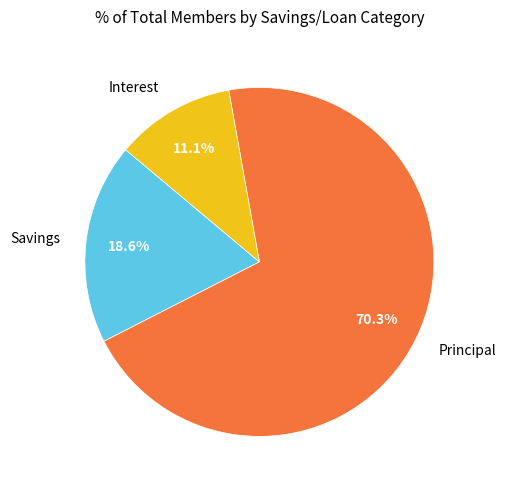

Which slice represents more than half of the pie?

Principal